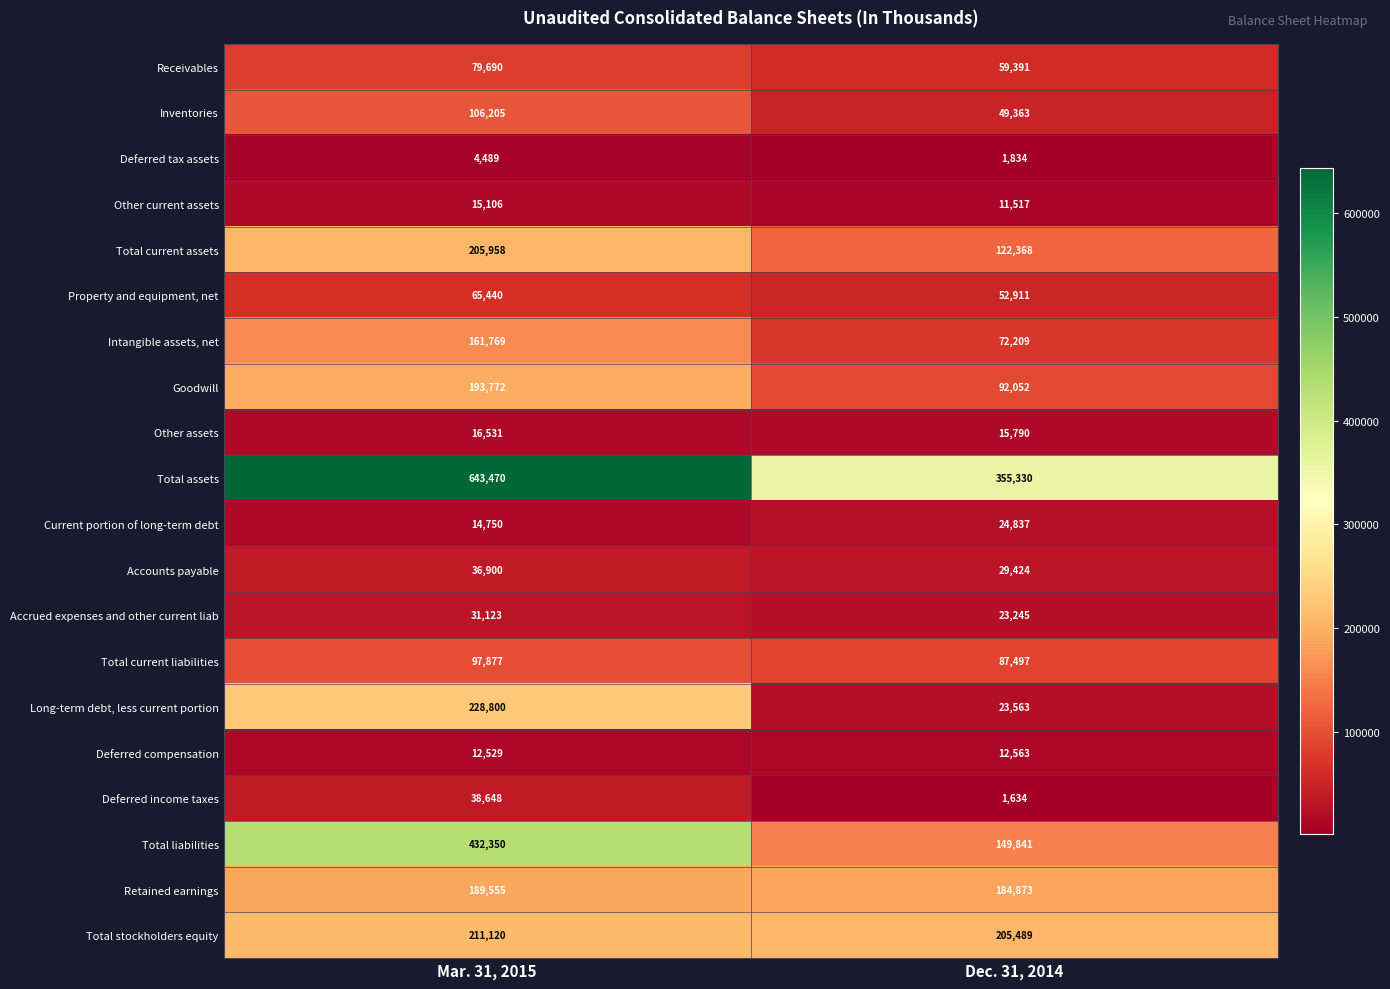

Between Mar. 31, 2015 and Dec. 31, 2014, which series saw the biggest shift?

Total assets